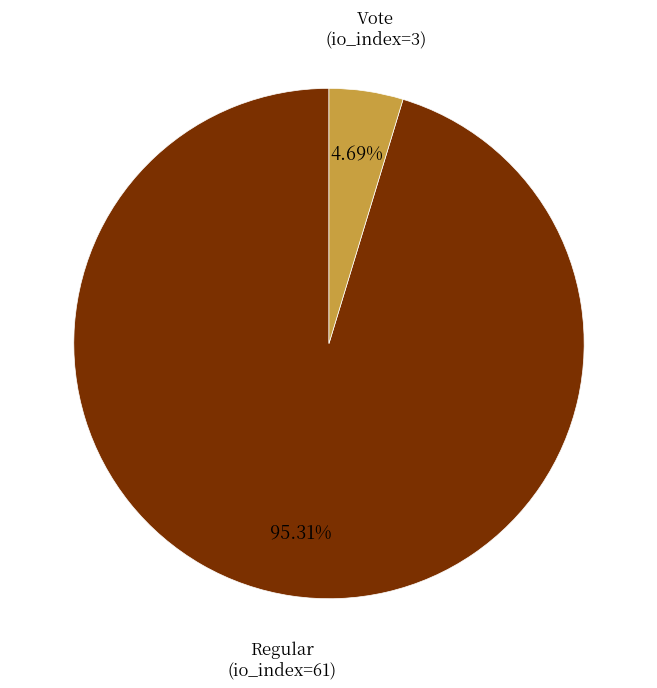

What percentage is NOT represented by Vote (io_index=3)?

95.3%